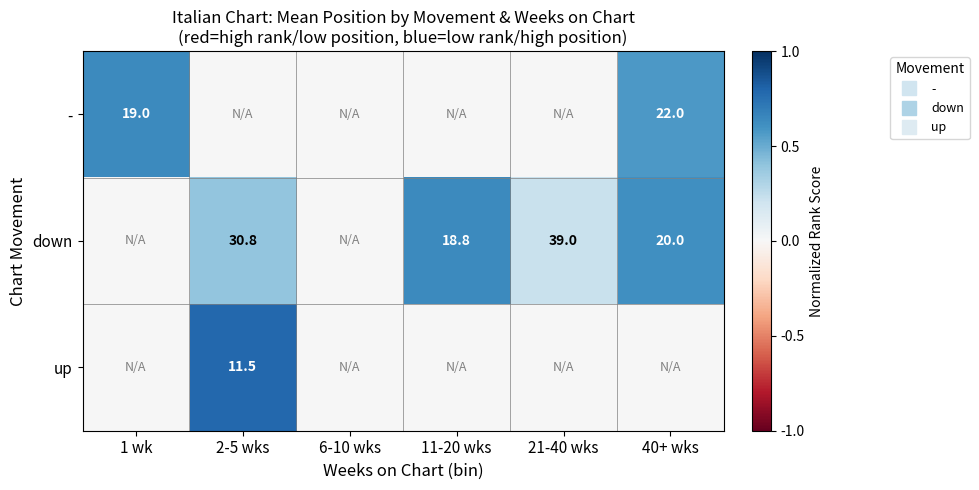

Is the value of - at 6-10 wks greater than the value of up at 11-20 wks?

No